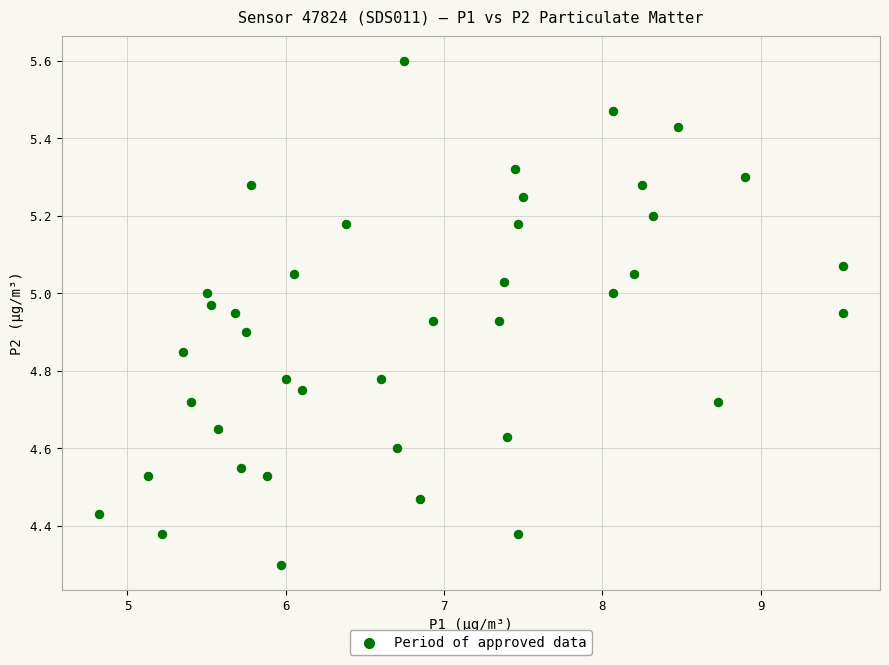

What Y value in the scatter plot is closest to 4?

4.3